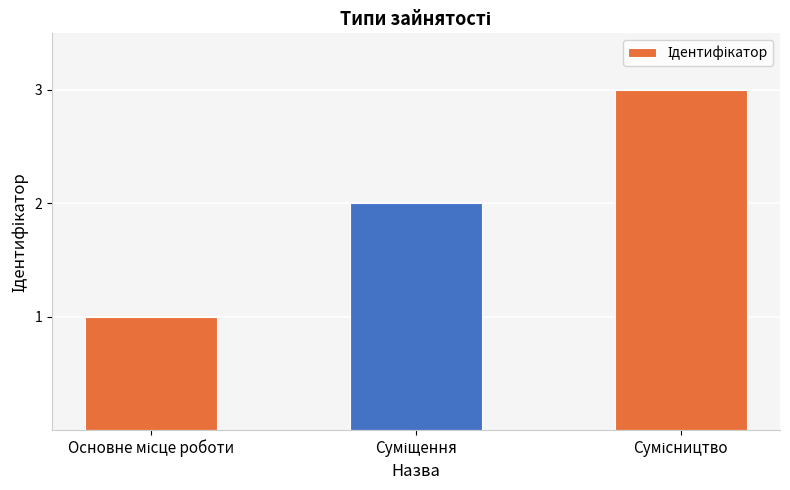

What is the sum of all values?

6